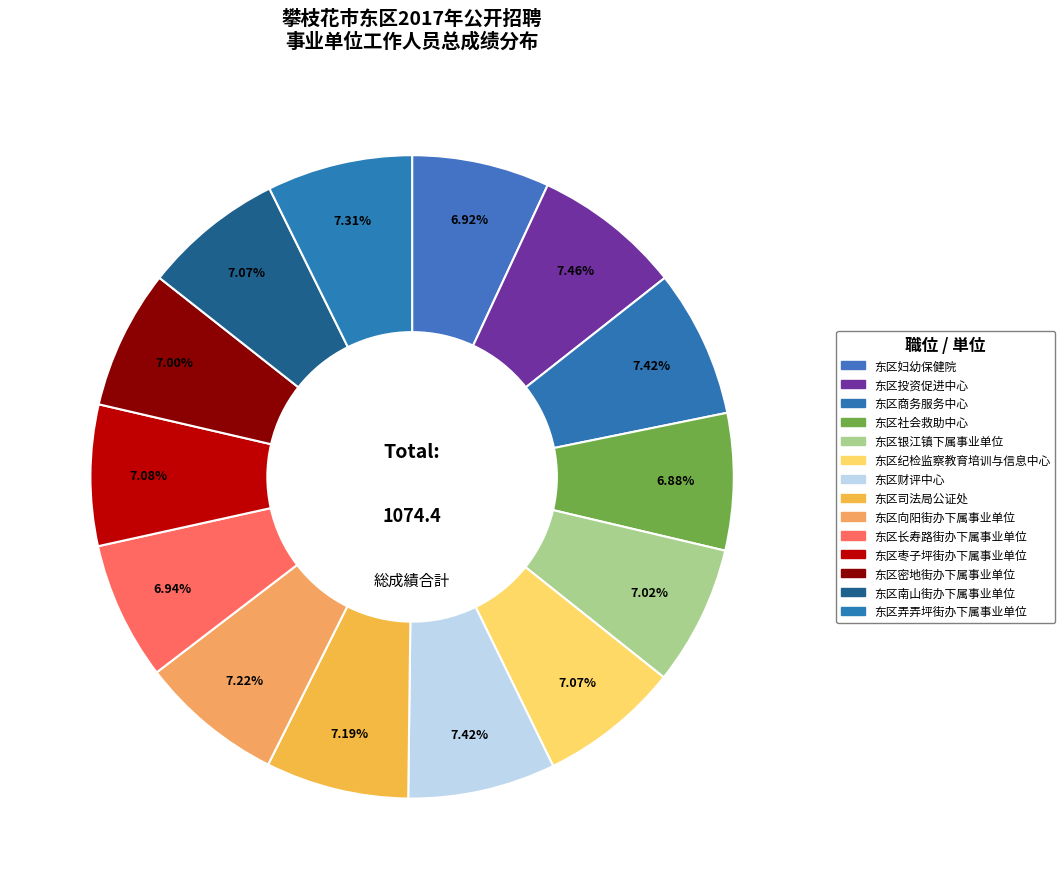

What is the total percentage of 东区商务服务中心 and 东区银江镇下属事业单位?

14.4%